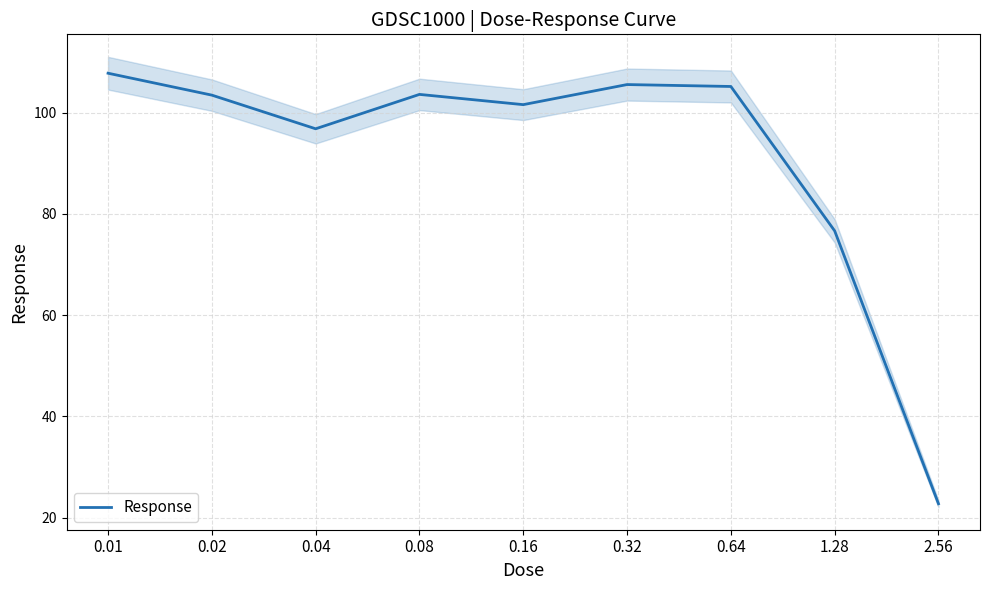

Reading left to right, transcribe all the data shown in this chart.

107.8	103.5	96.8	103.6	101.6	105.6	105.2	76.6	22.7